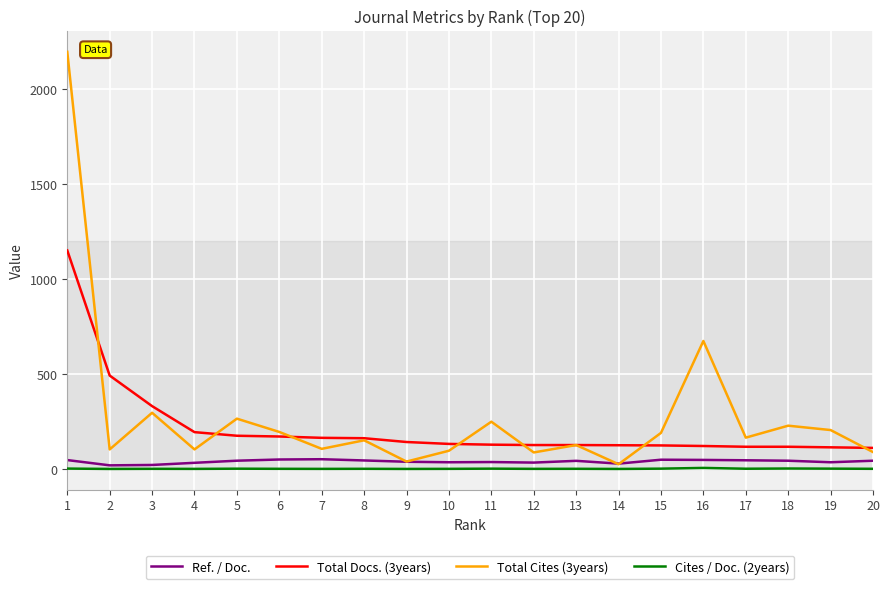

At which label is Total Cites (3years) closest to 1111?

16